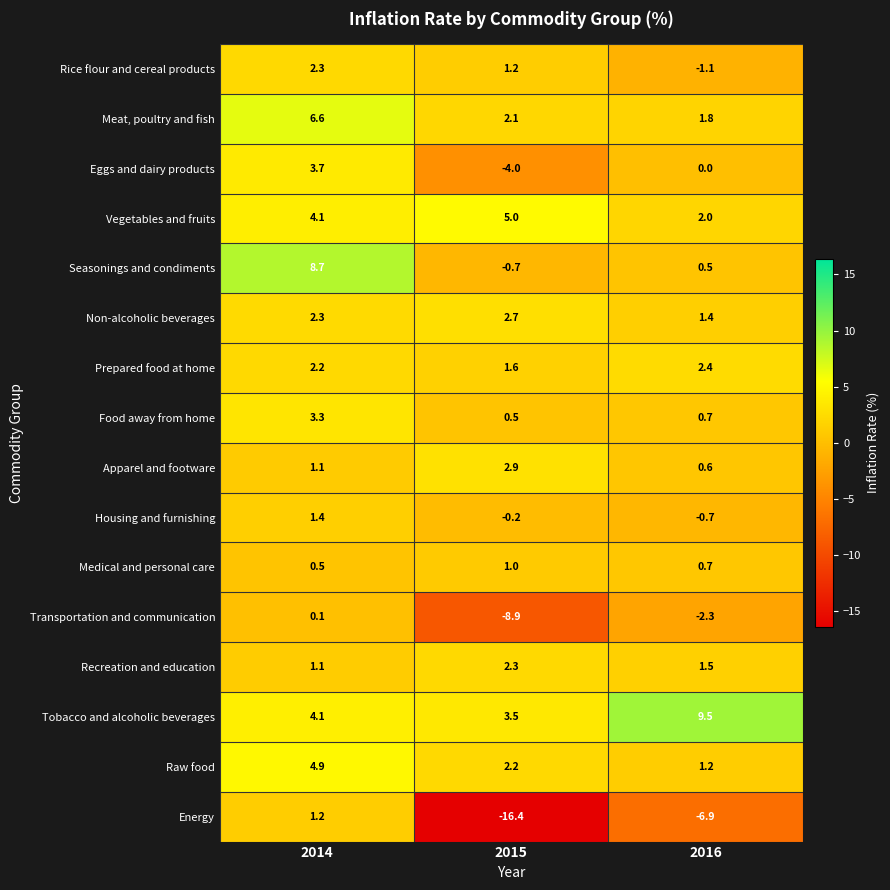

What is the minimum value shown in the chart?

-16.4